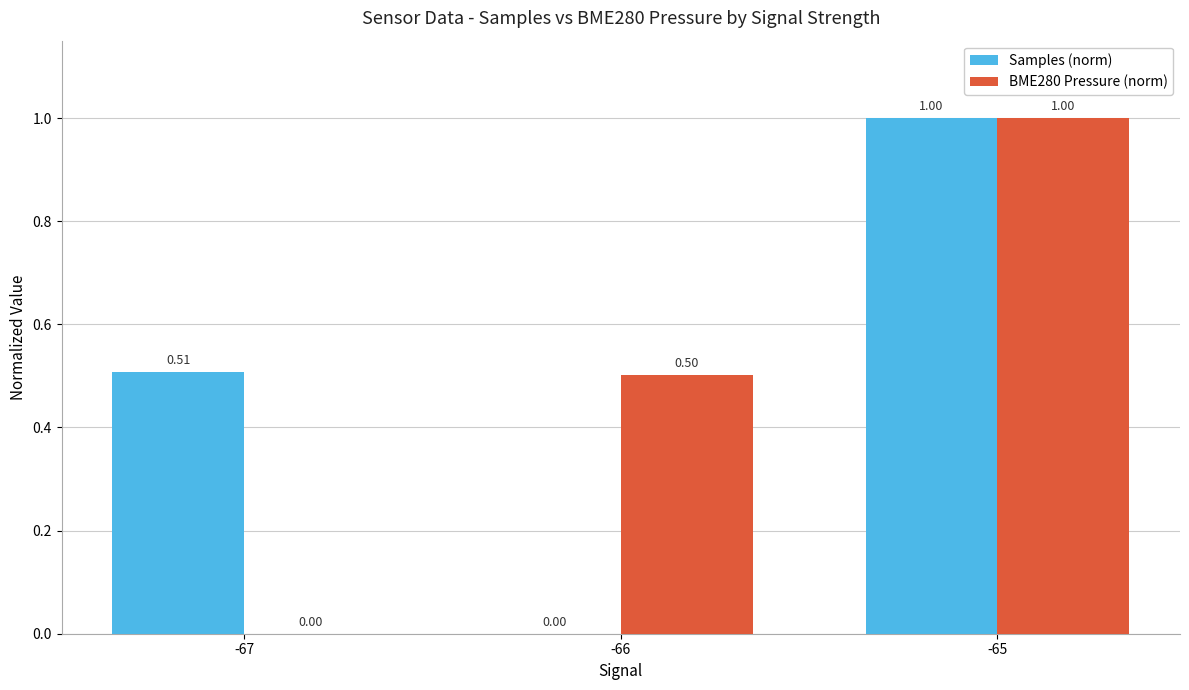

How many groups of bars are there?

3